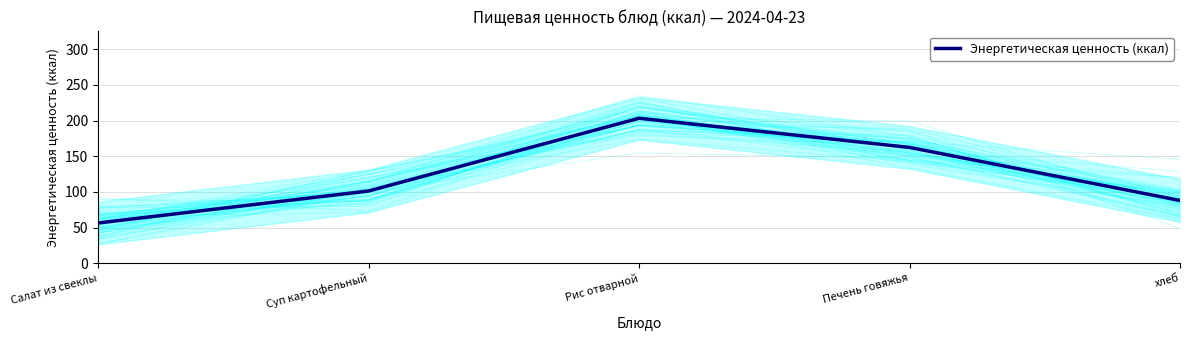

What is the change in value from Суп картофельный to Рис отварной?

+102.0